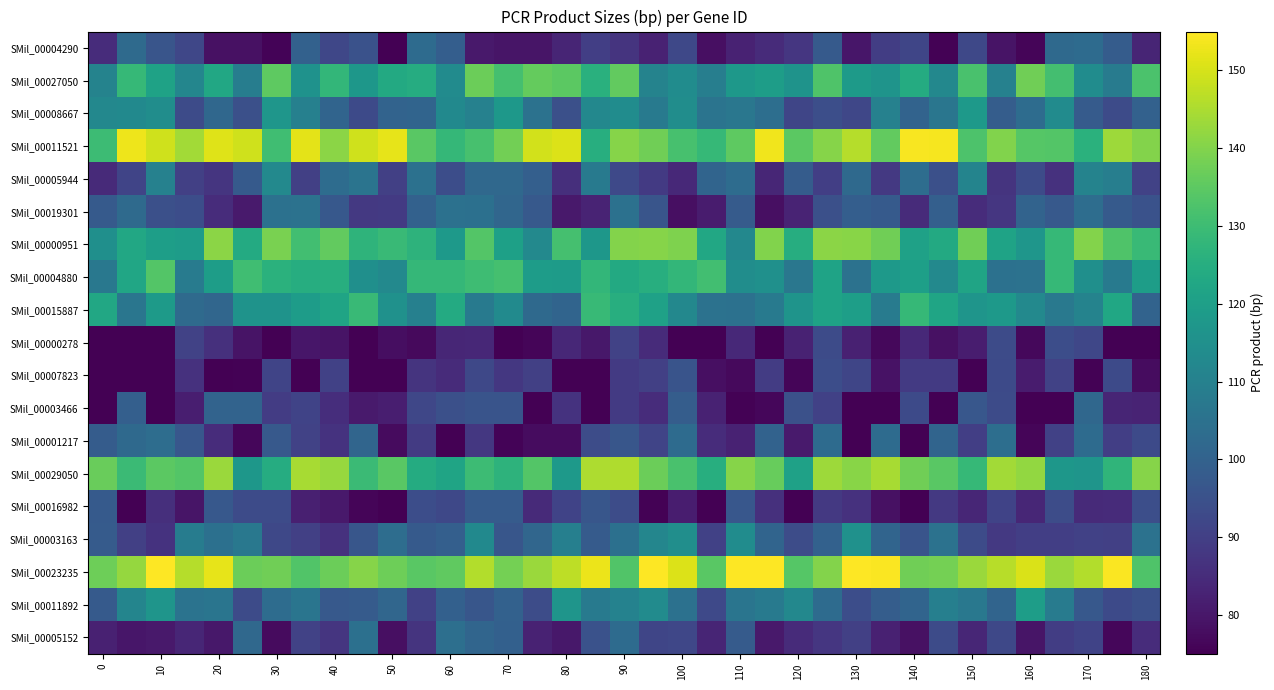

Count the number of categories in the chart.

37